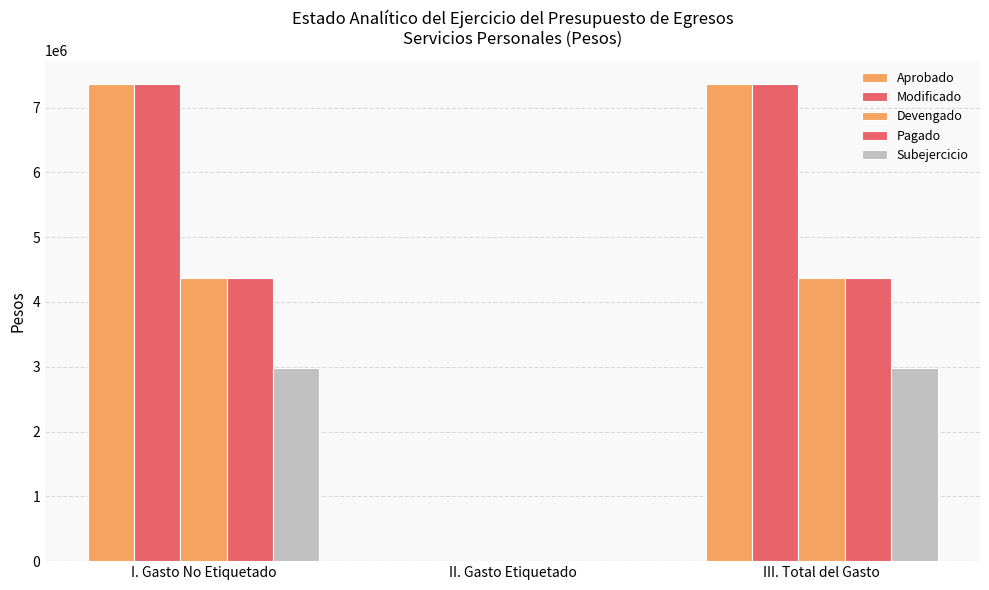

How many groups of bars are there?

3